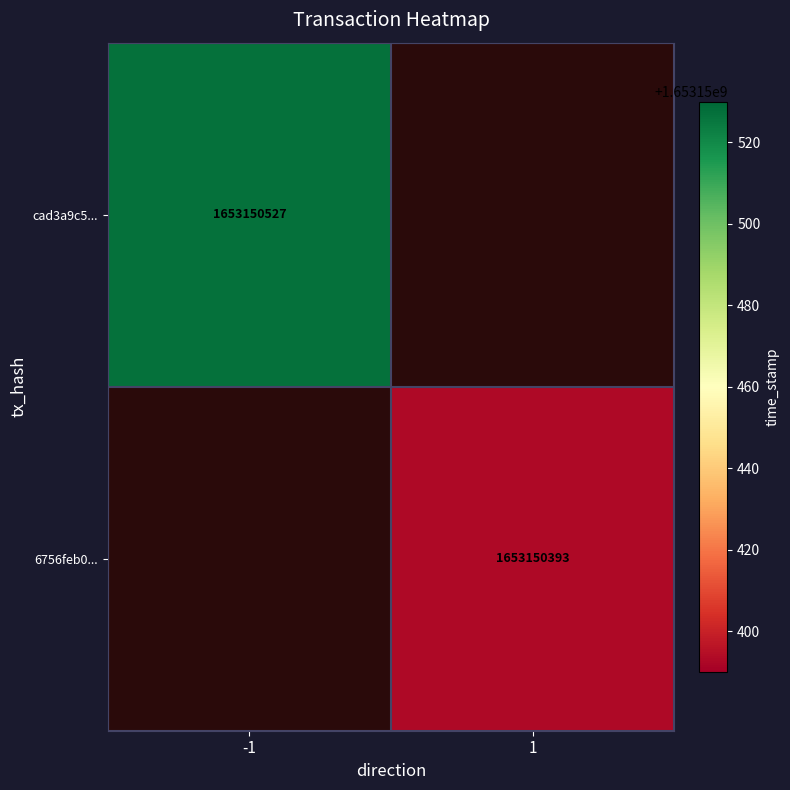

What is the difference between the 6756feb0fa1a49f5965308e8def2863b86246b1 values at direction and time_stamp?

1653150392